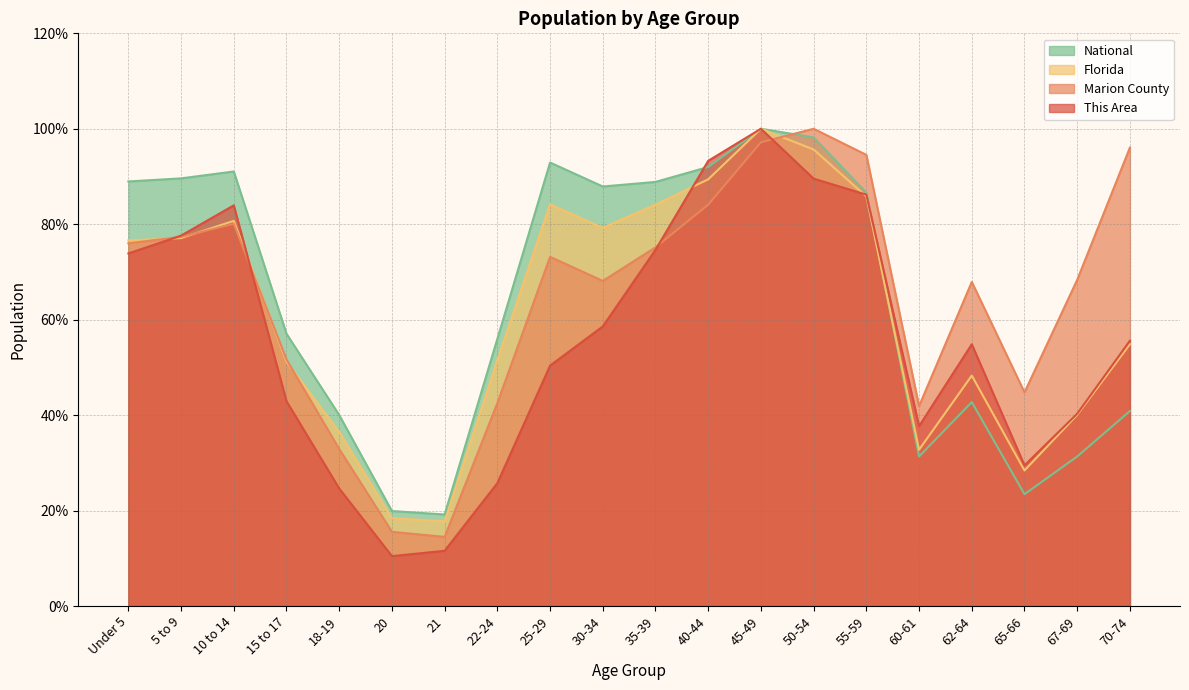

Which label corresponds to the smallest value in the chart?

20